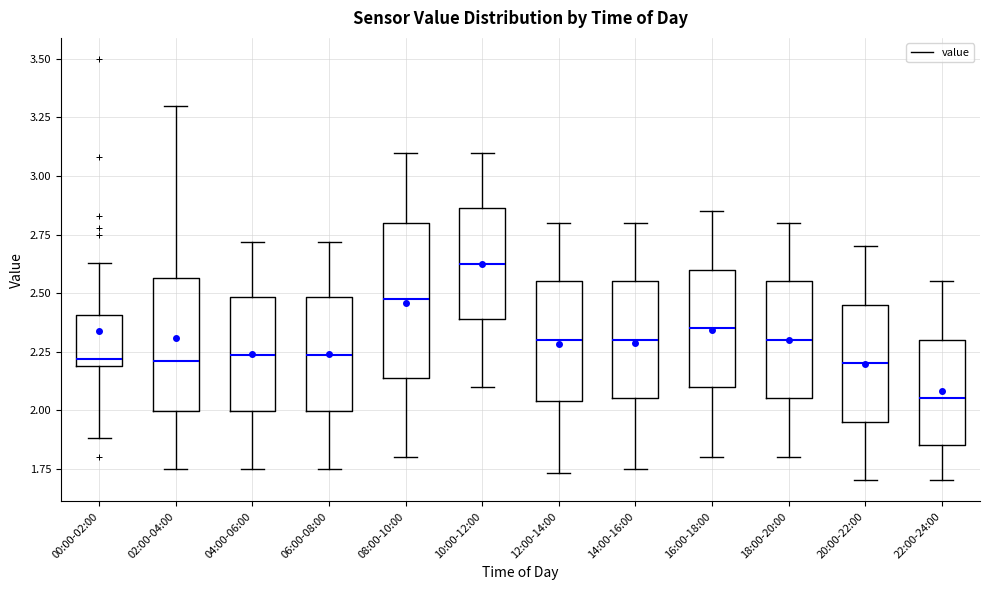

Which box has the lowest median line?

22:00-24:00